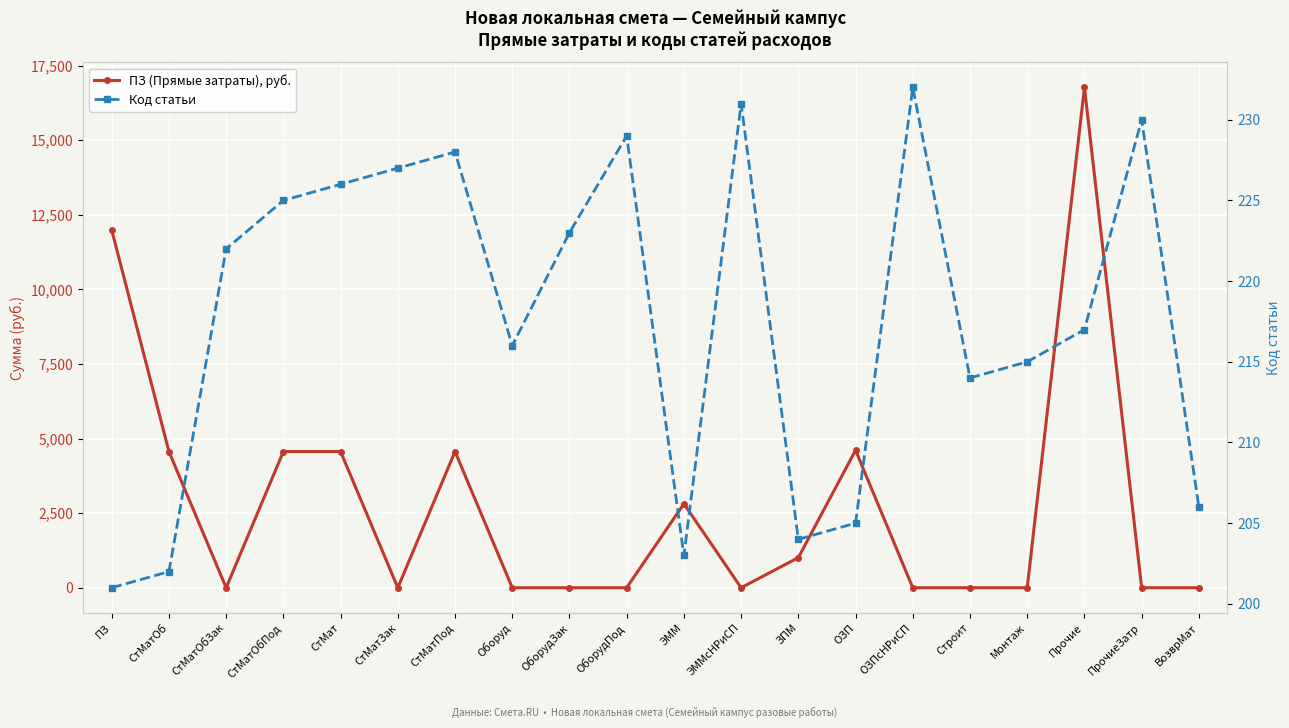

Which label corresponds to the smallest value in the chart?

СтМатОбЗак